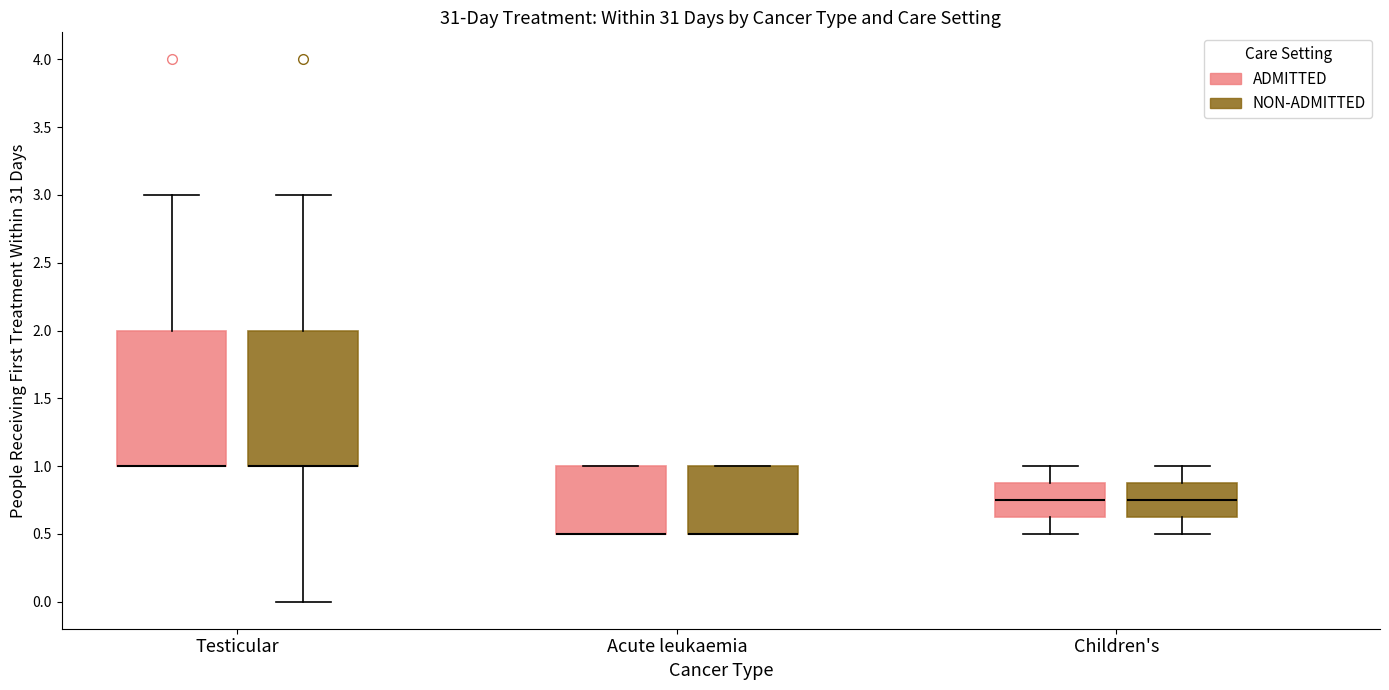

Where is the upper edge of the box for Acute leukaemia (NON-ADMITTED) on the y-axis? The values are not printed on the chart, so give them approximately, as read against the axis.

1.00